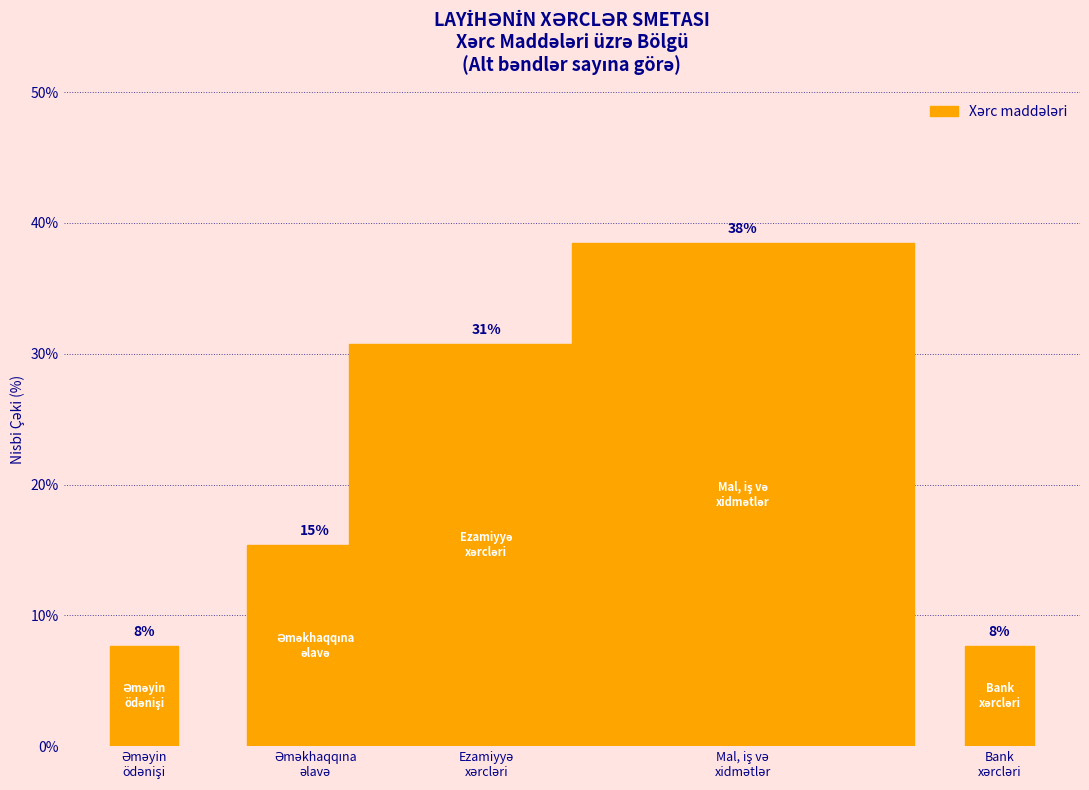

Are the bars horizontal?

No